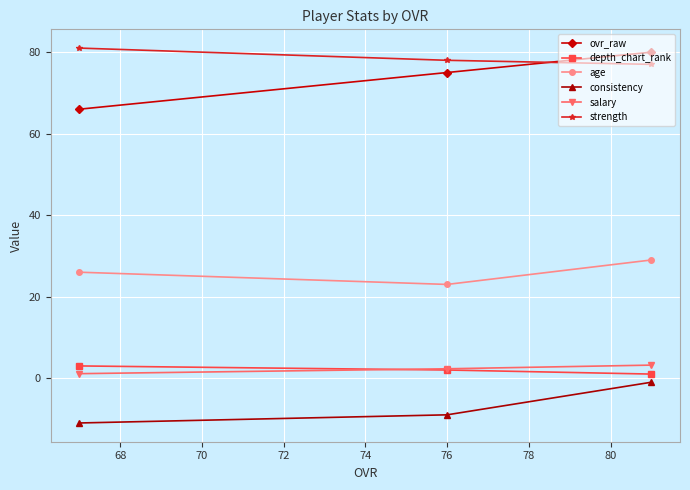

What is the sum of all strength values?

236.0